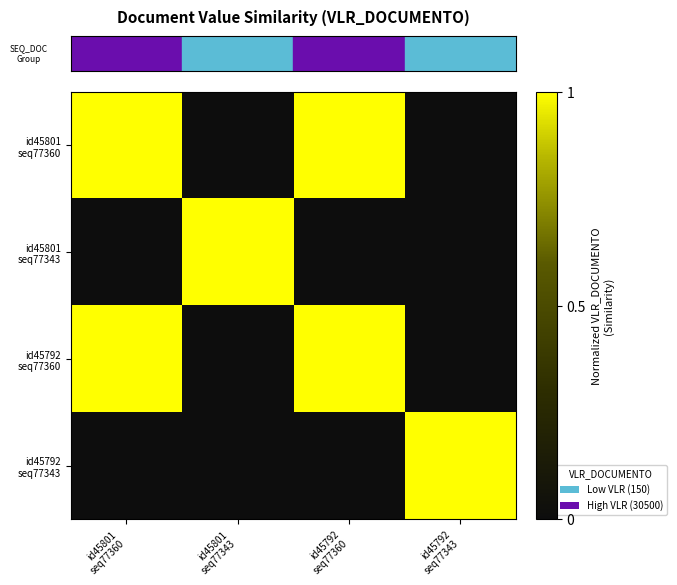

Between id45801
seq77360 and id45801
seq77343, which series saw the biggest shift?

row_0